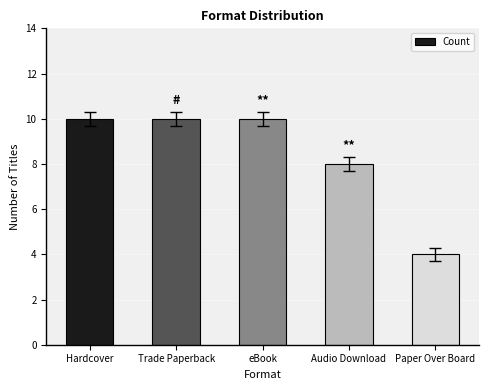

What is the label of the 1st bar from the right?

Paper Over Board